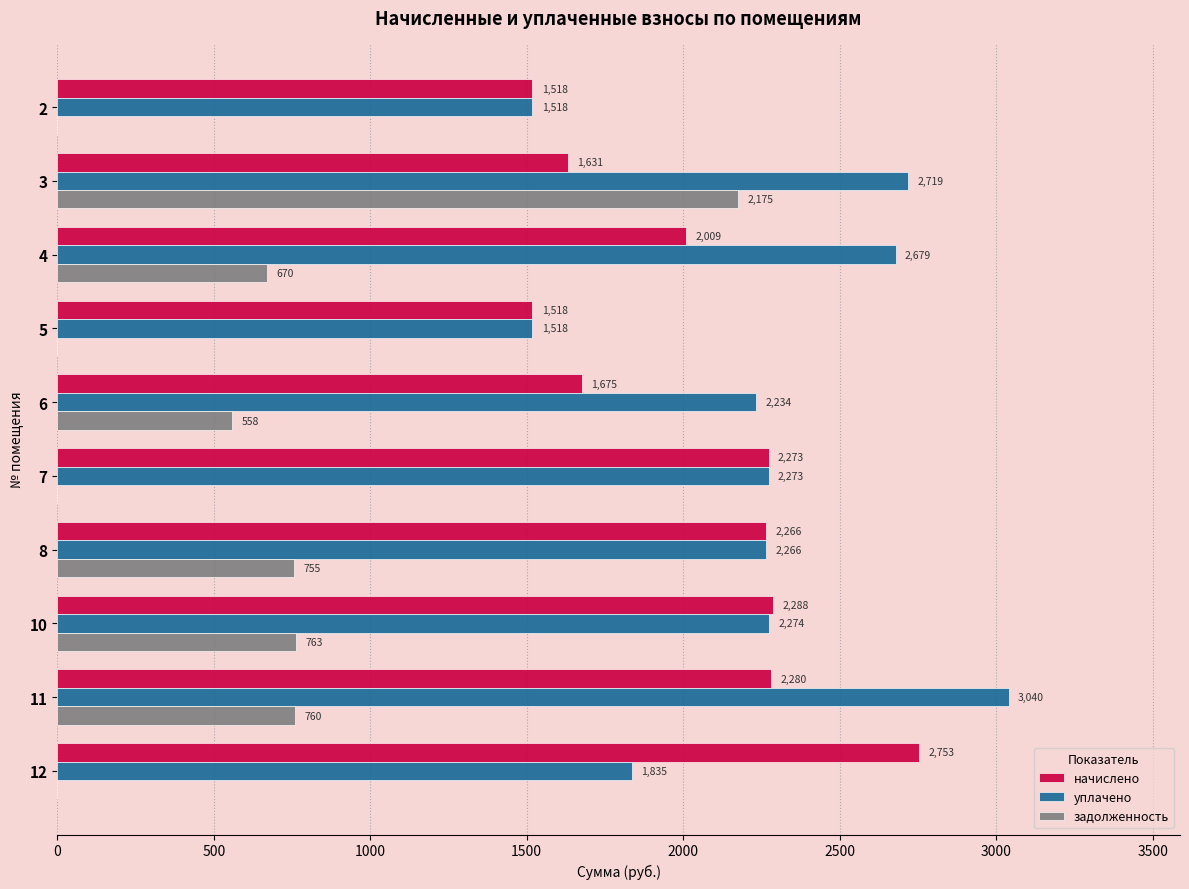

Where is начислено nearest to the value 2135?

4